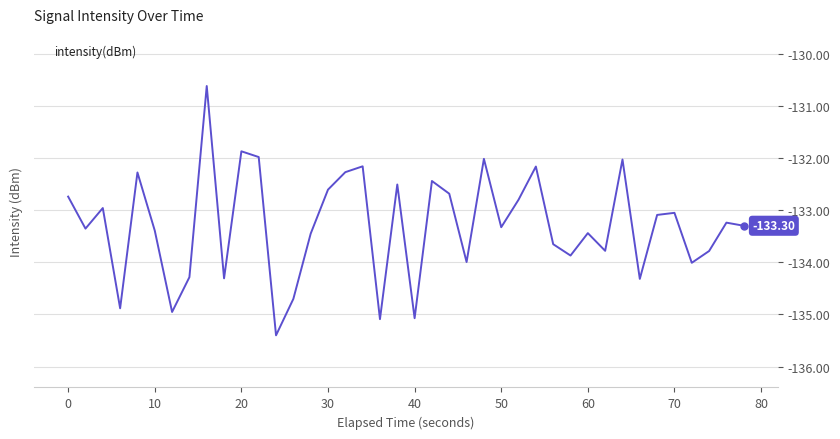

What is the change in value from 10 to 70?

+0.3